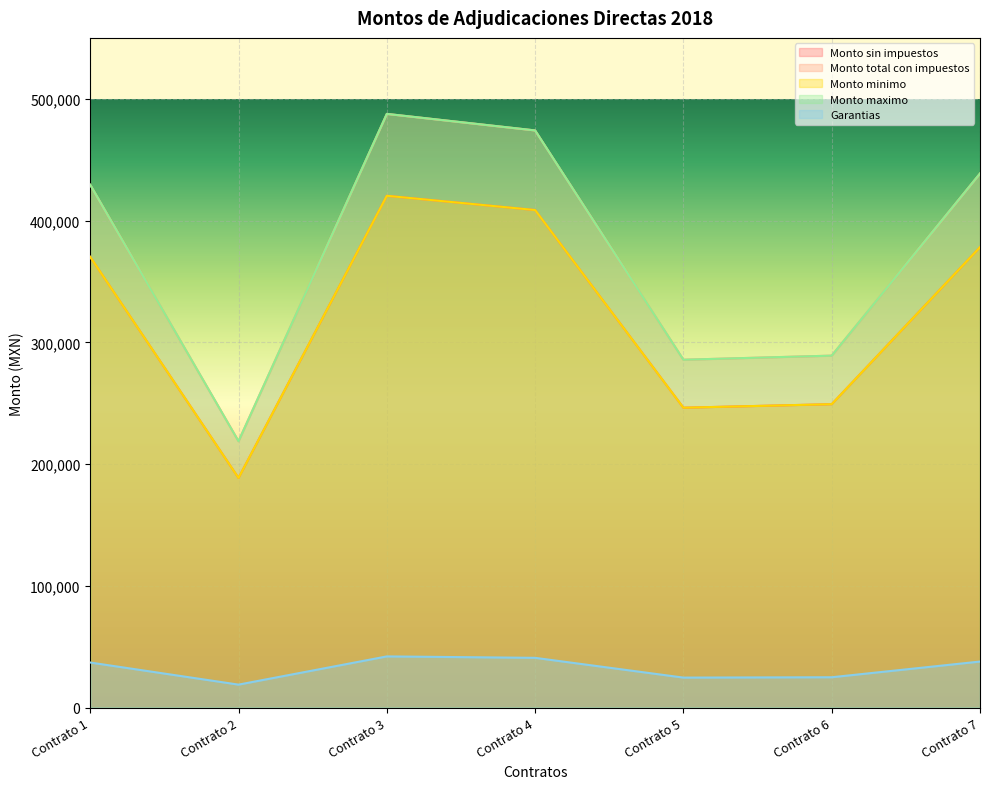

Rank the series by their maximum value, from highest to lowest.

Monto total con impuestos, Monto maximo, Monto sin impuestos, Monto minimo, Garantias